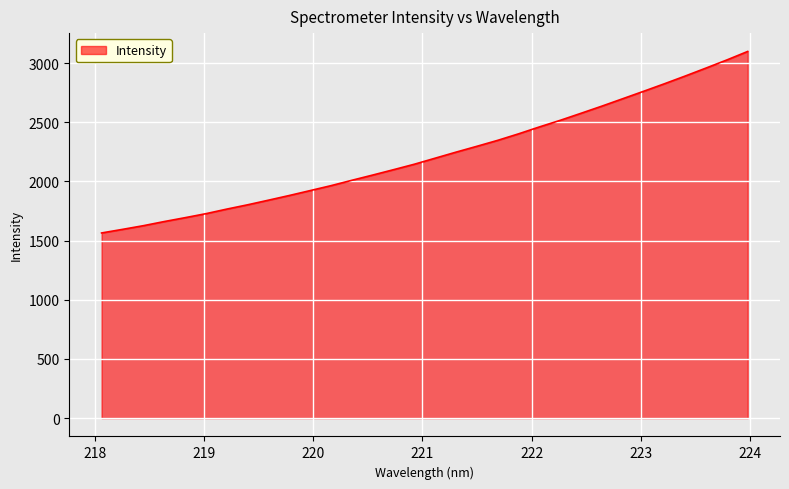

What is the greatest value displayed?

3098.7